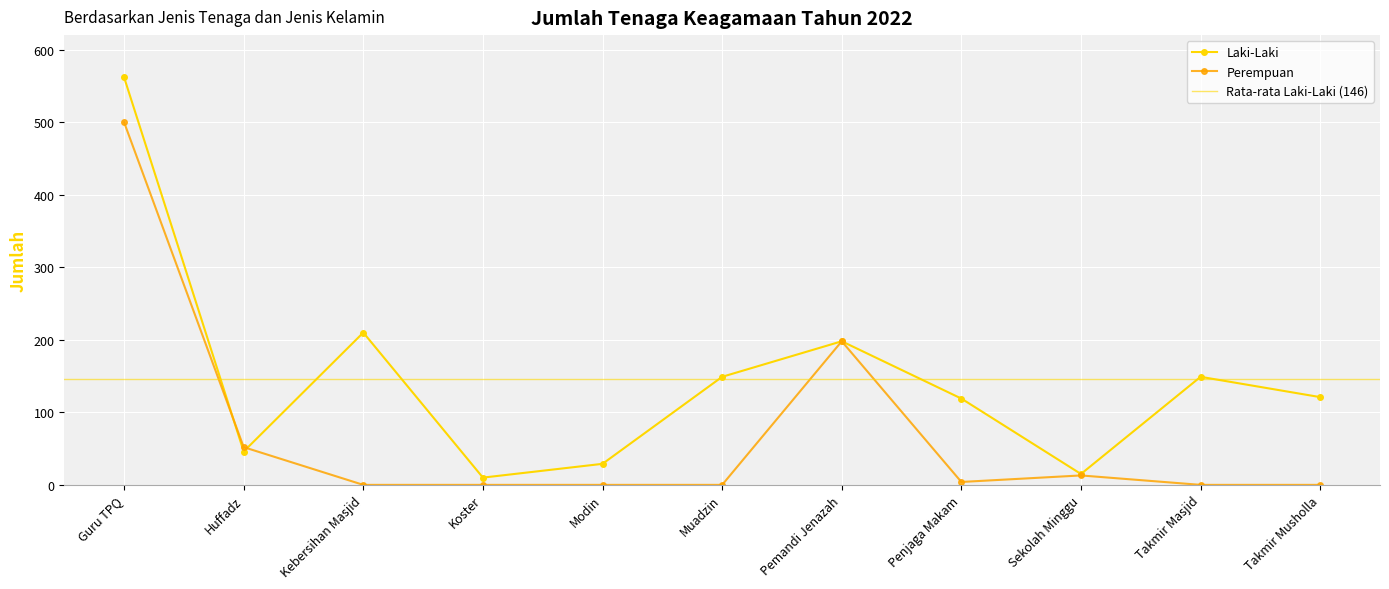

Which label corresponds to the largest value in the chart?

Guru TPQ